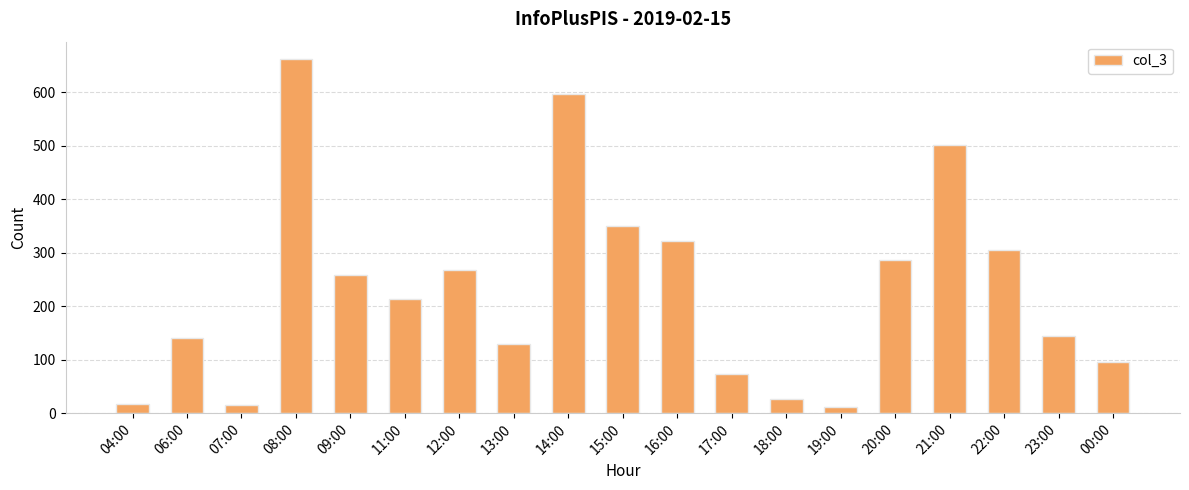

What is the greatest value displayed?

662